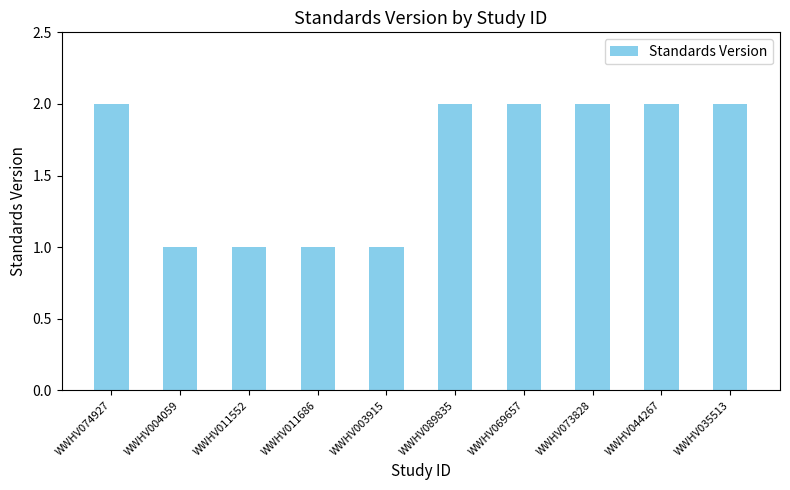

What is the ratio of the value at WWHV069657 to the value at WWHV011686?

2.0